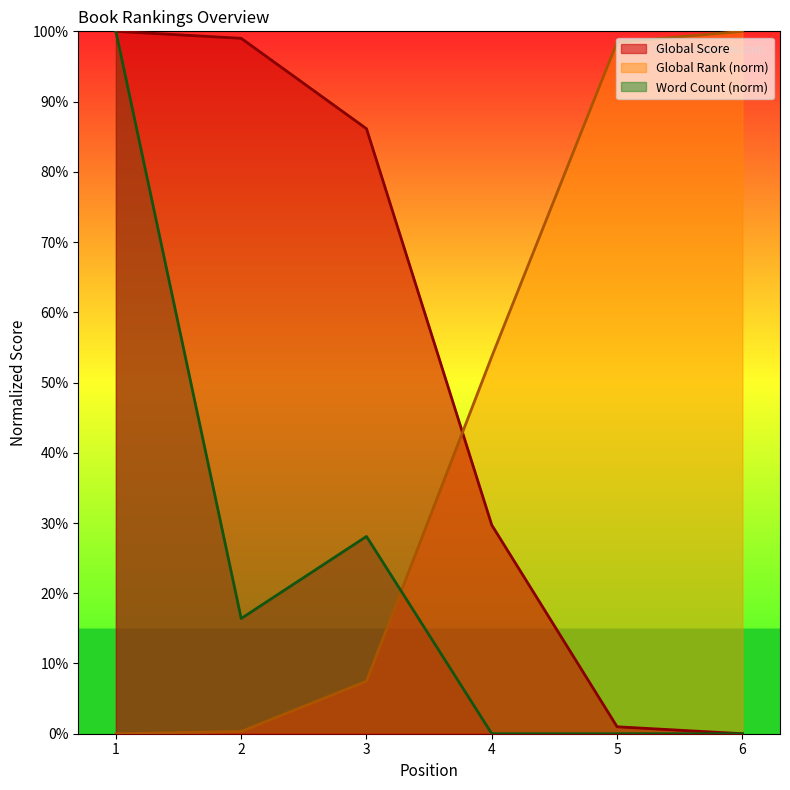

What are all the series names shown in the legend?

Global Score, Global Rank (norm), Word Count (norm)